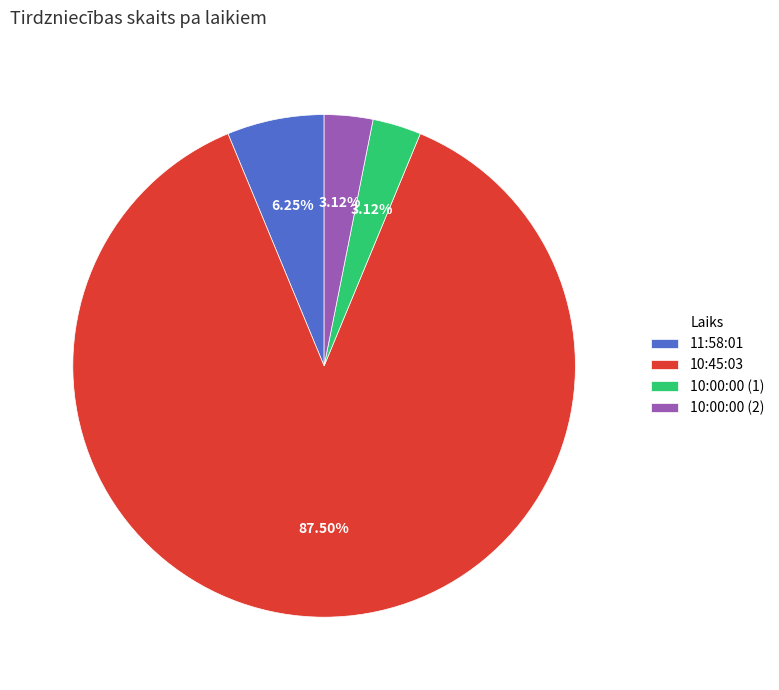

Do 11:58:01 and 10:00:00 (2) together represent more than half of the pie?

No